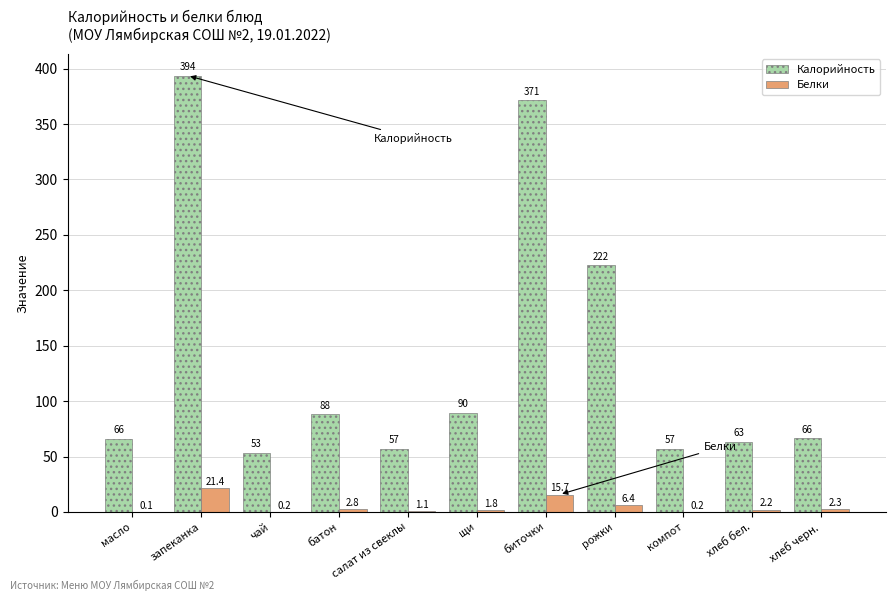

At which label does Белки reach its peak?

запеканка